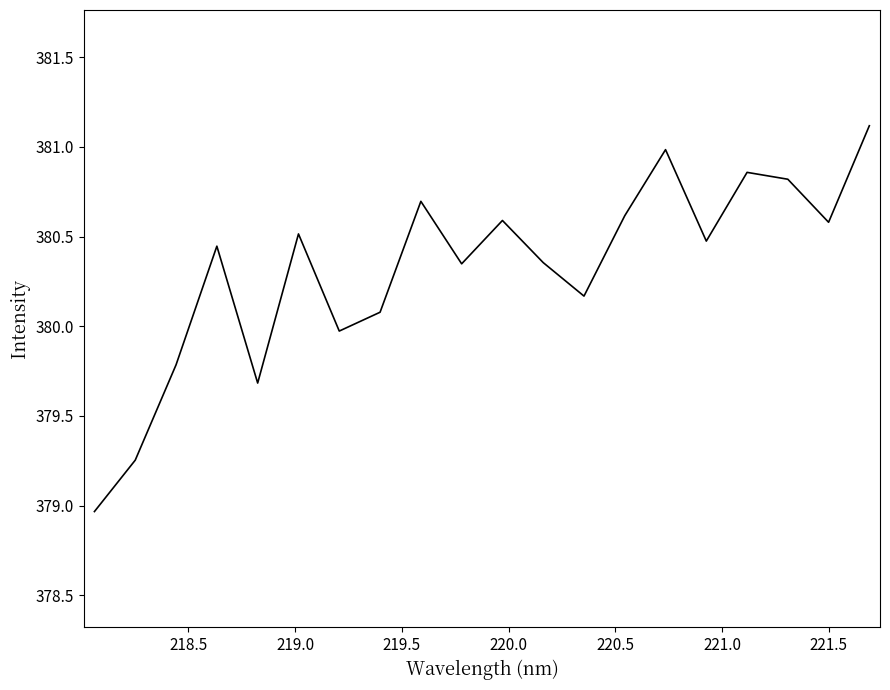

What is the smallest value displayed?

379.0